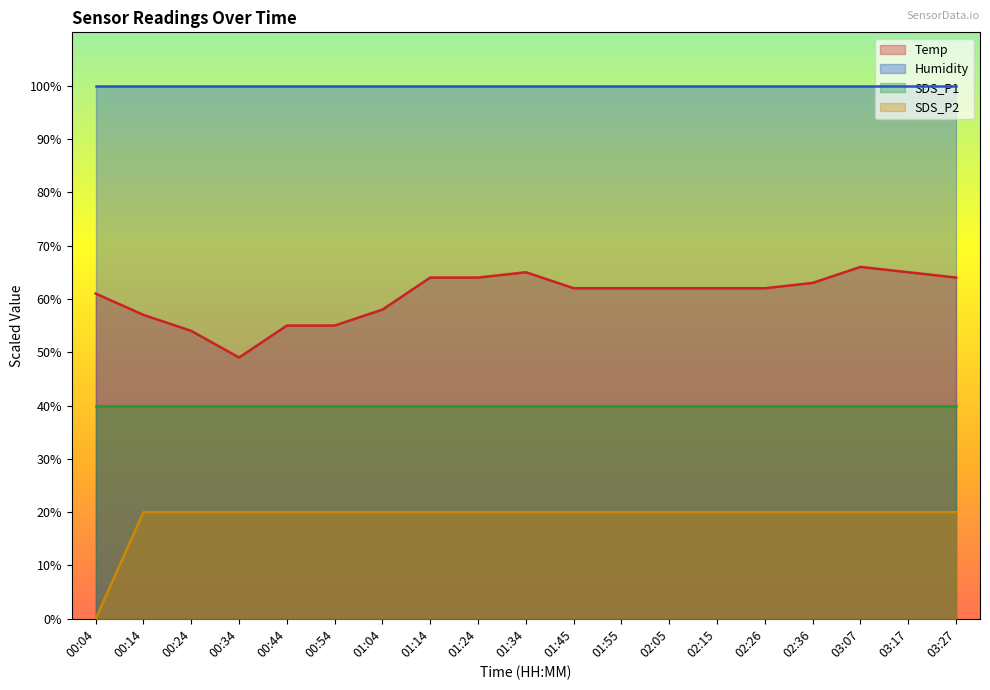

True or false: Temp has a value of 49.0 at 00:34.

True